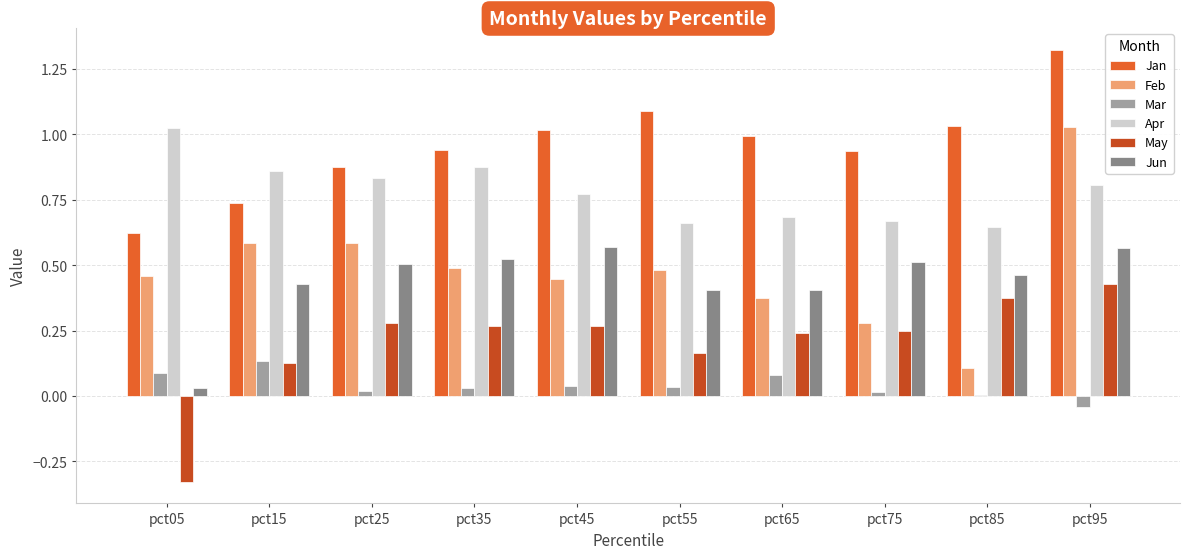

Is it true that Jan equals 1.5 at pct75?

False